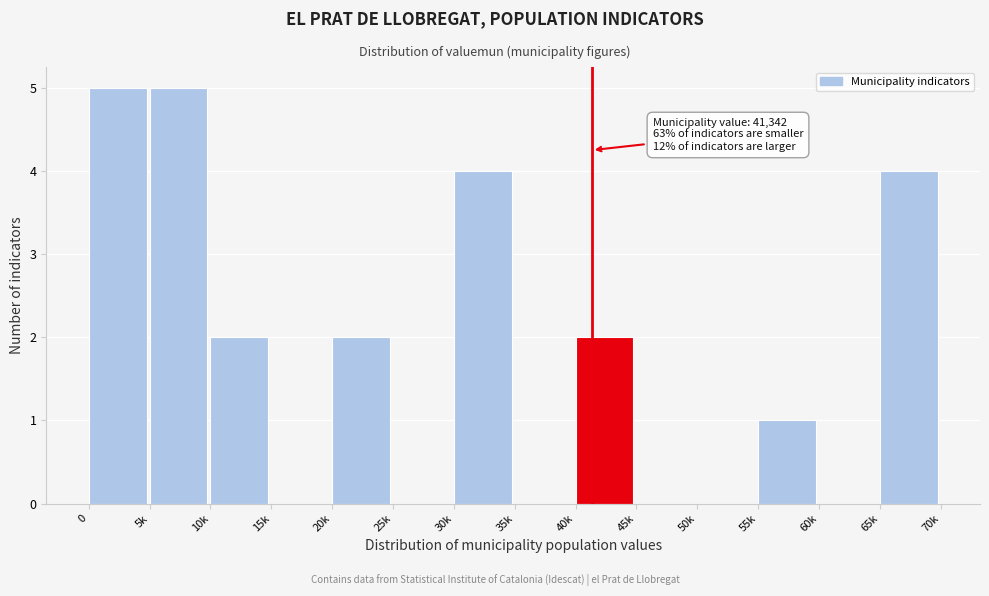

Reading left to right, list all the values displayed in this chart.

0=5	5k=5	10k=2	15k=0	20k=2	25k=0	30k=4	35k=0	40k=2	45k=0	50k=0	55k=1	60k=0	65k=4